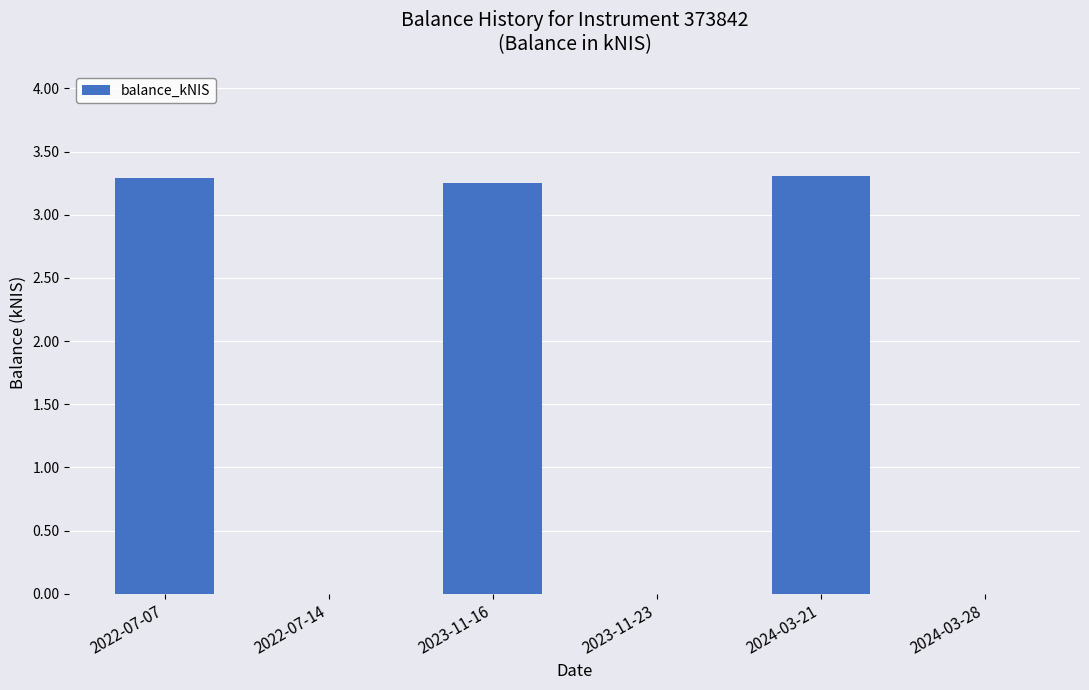

At which label does the data first exceed 3?

2022-07-07